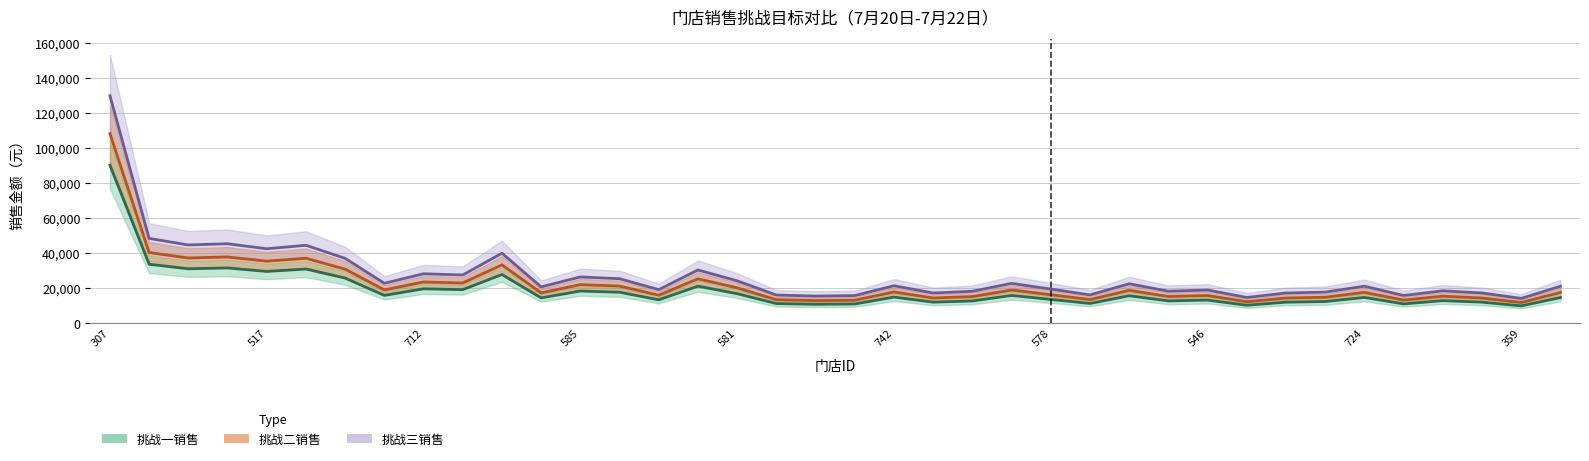

Which series has the widest spread of values?

挑战三销售